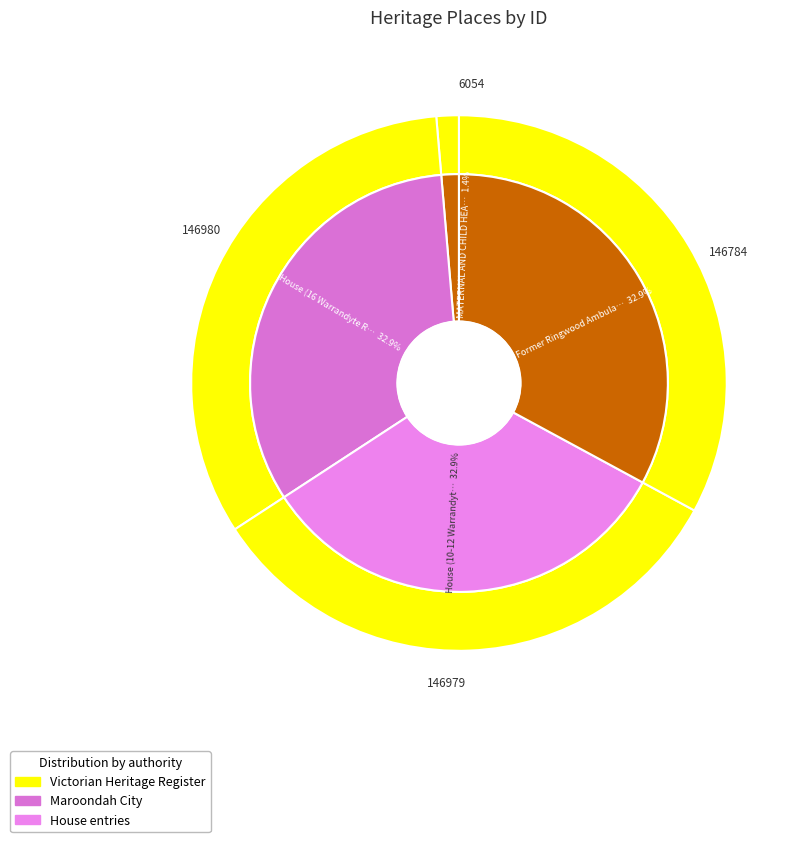

To the nearest percent, what portion does House (10-12 Warrandyte Road) represent?

33%